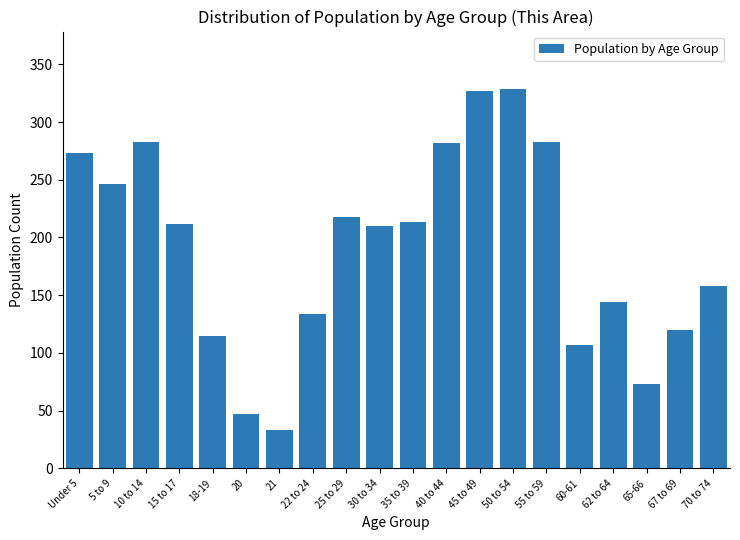

True or false: the data shows 326 at 15 to 17.

False